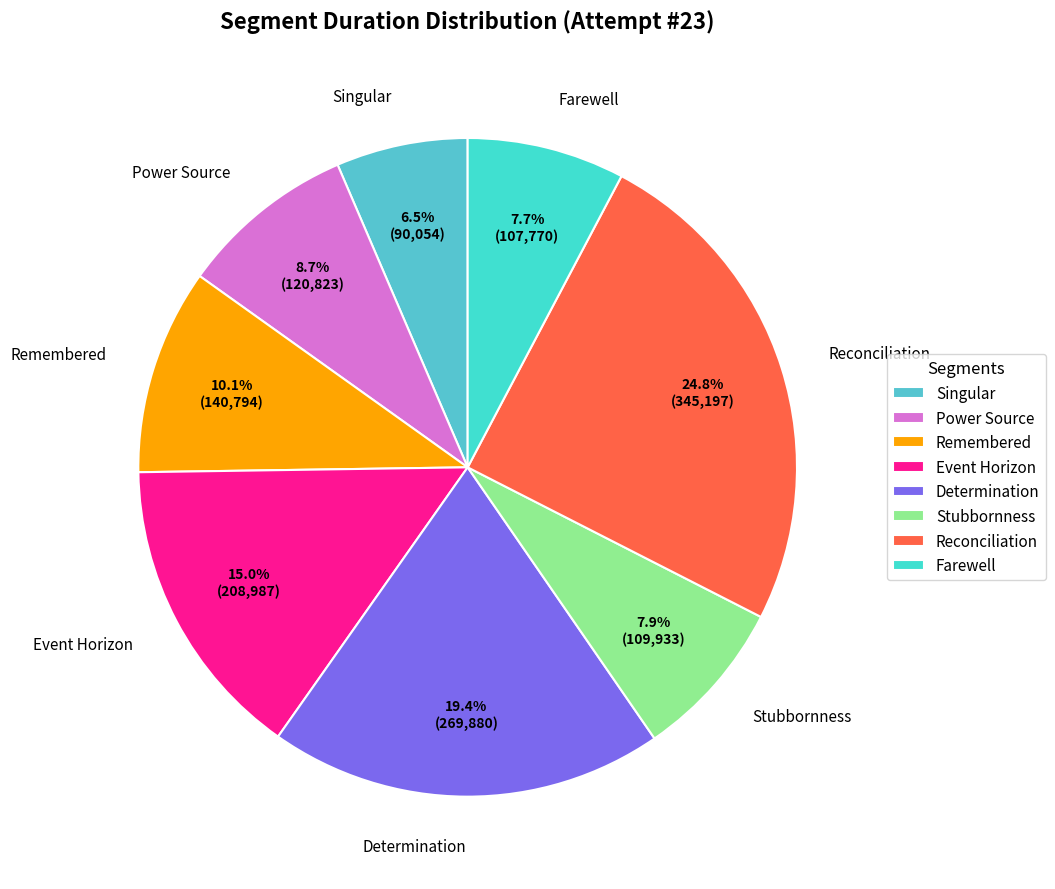

To the nearest percent, what is the average slice percentage?

12%